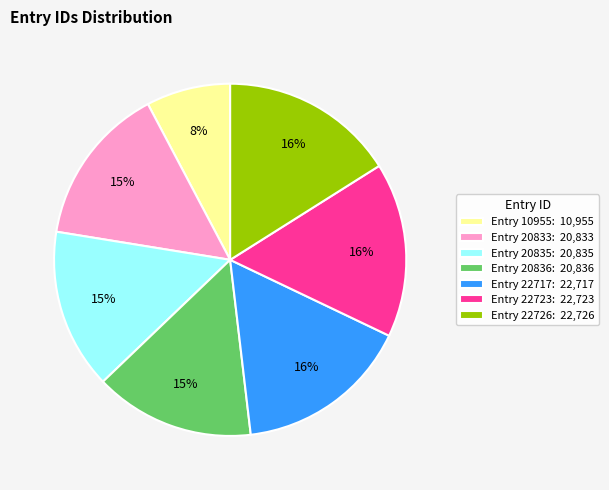

To the nearest percent, what is the difference between the Entry 20833 and Entry 10955 slice percentages?

7%